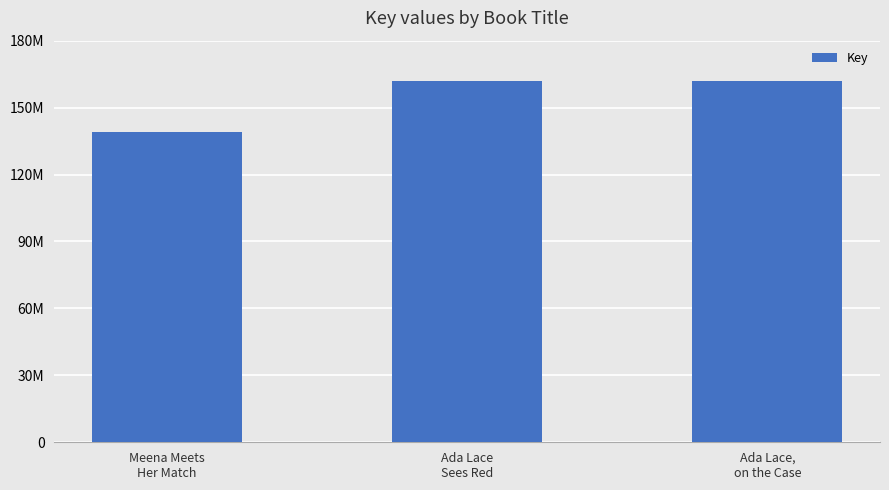

Does the chart contain any negative values?

No